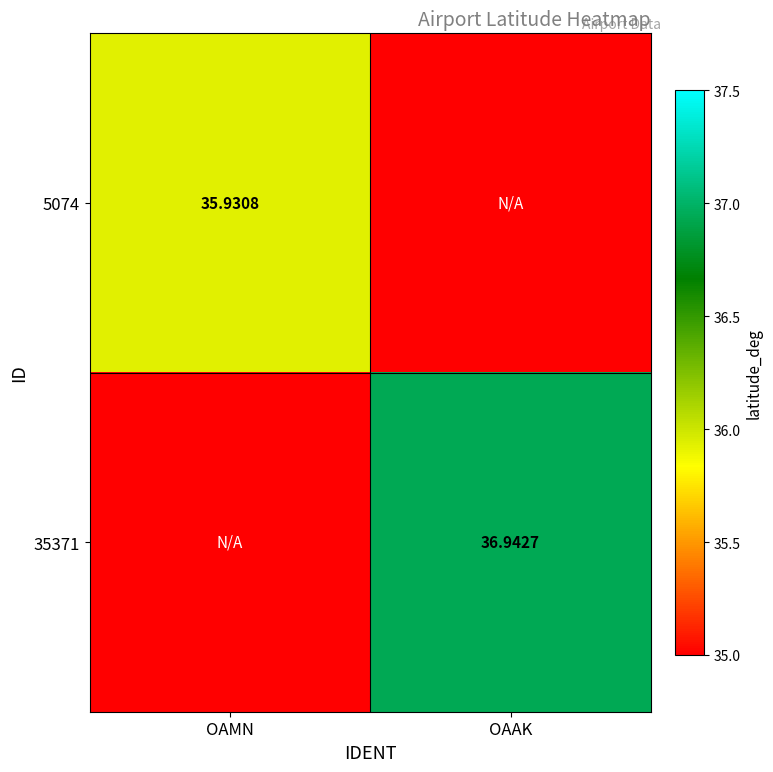

What is the greatest value displayed?

36.9